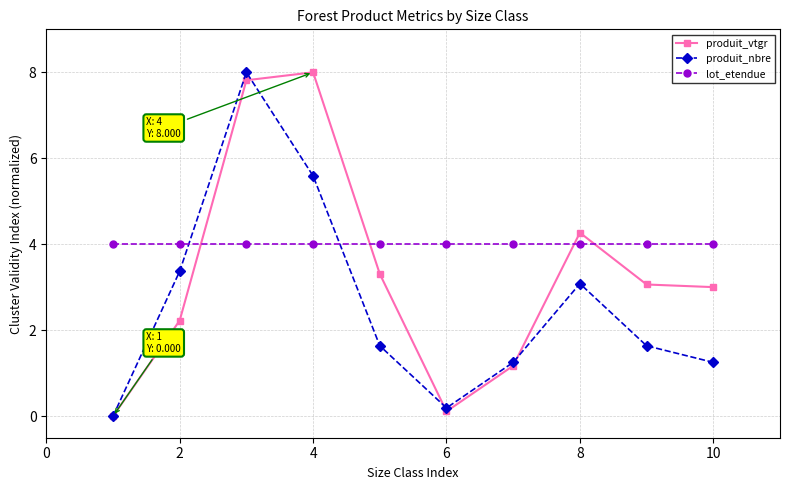

In produit_nbre, how many points are lower than both neighbors (excluding endpoints)?

1